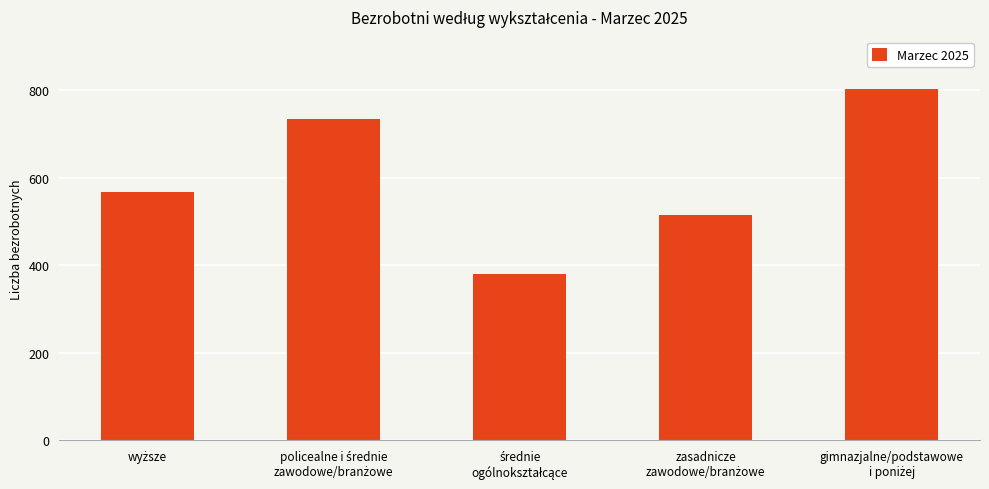

Does the chart contain any negative values?

No